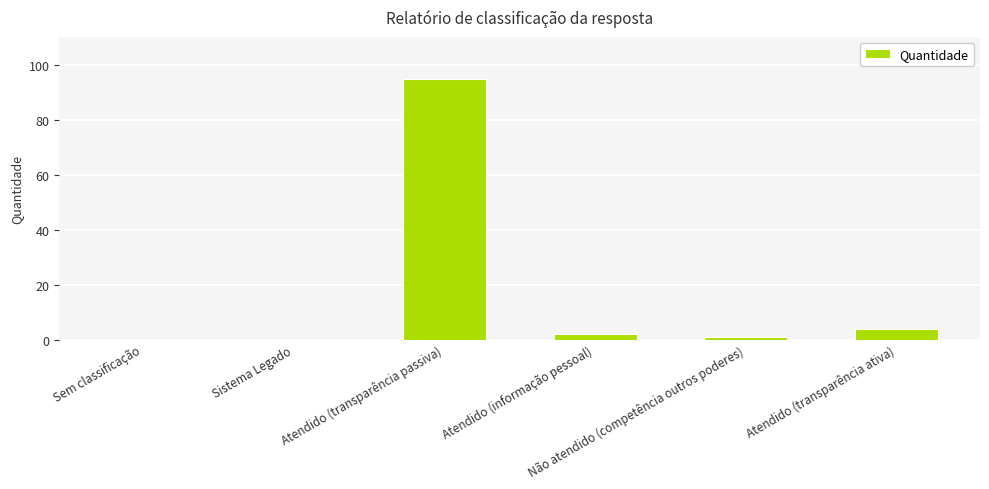

What is the greatest value displayed?

95